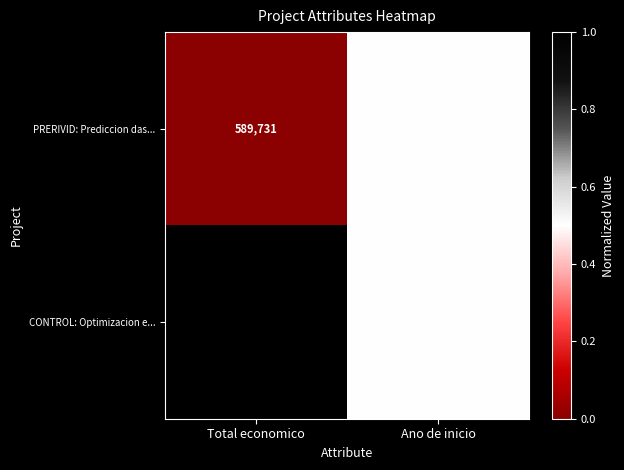

Read the CONTROL: Optimizacion e... value at Total economico.

598597